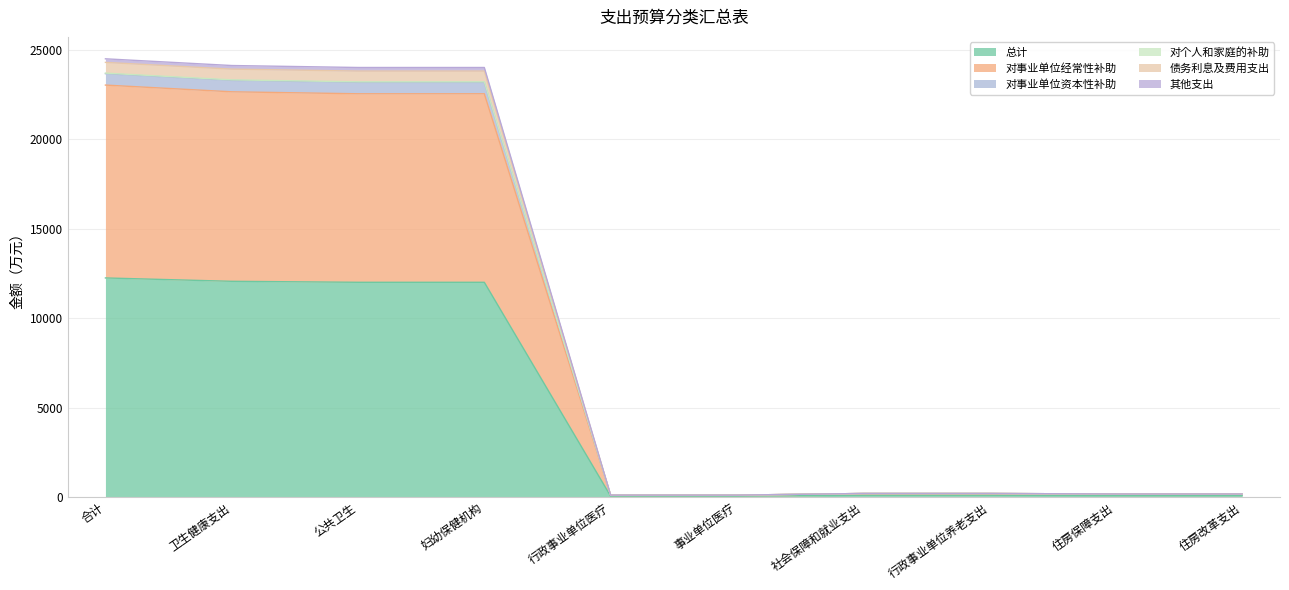

What position from the right is 妇幼保健机构?

7